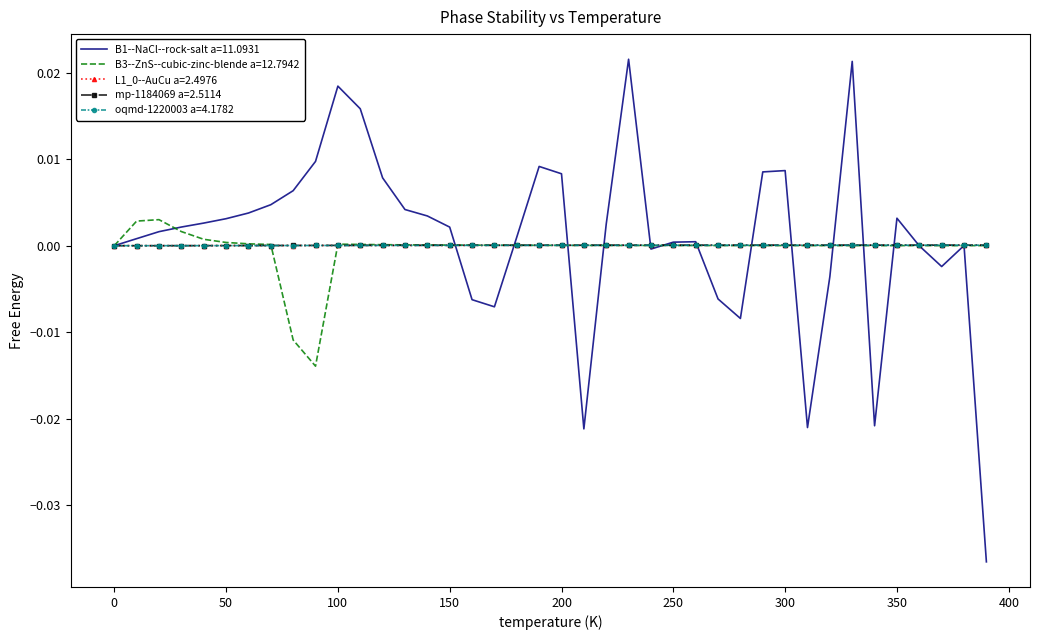

Which series has the widest spread of values?

B1--NaCl--rock-salt a=11.0931